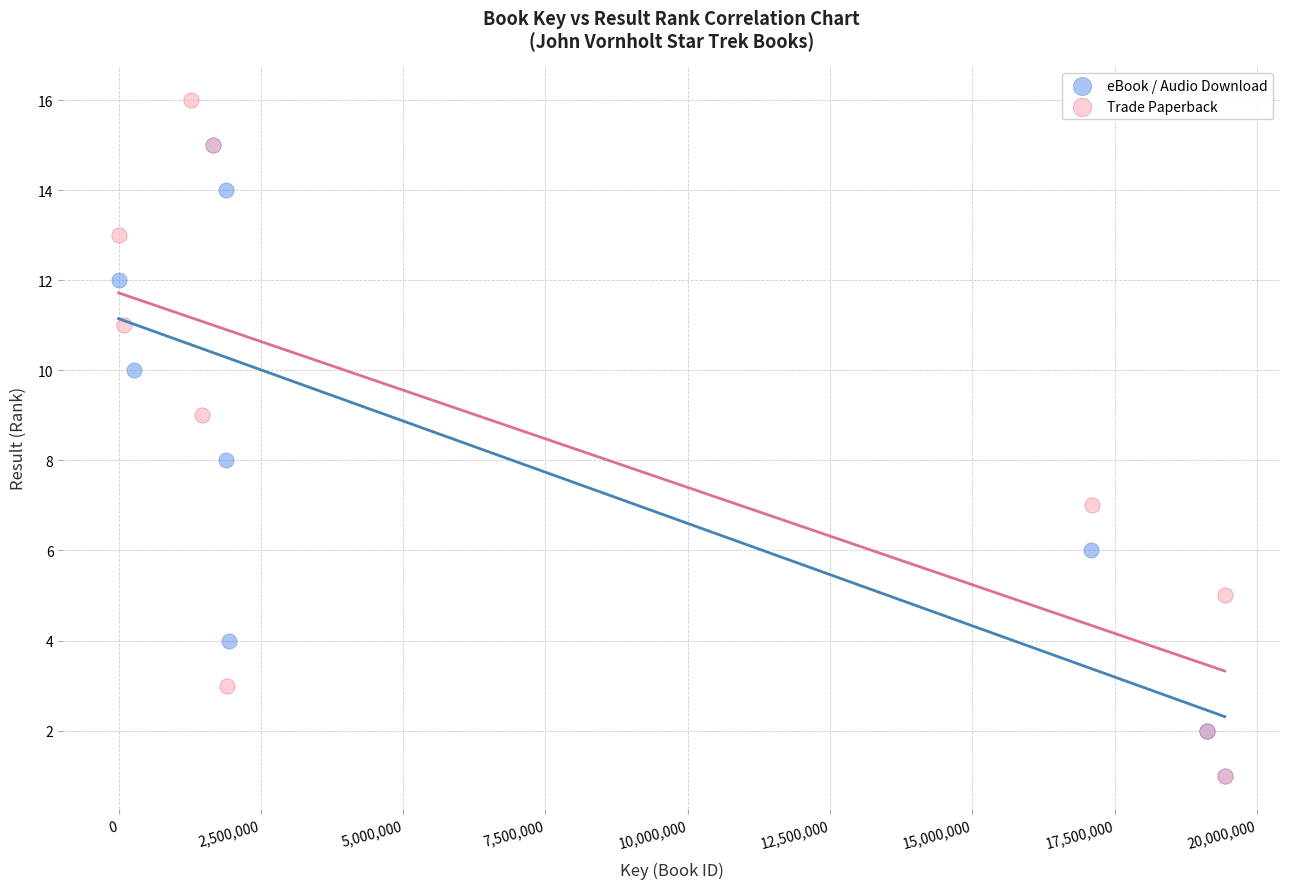

Which series has the largest Y range (max minus min)?

Trade Paperback